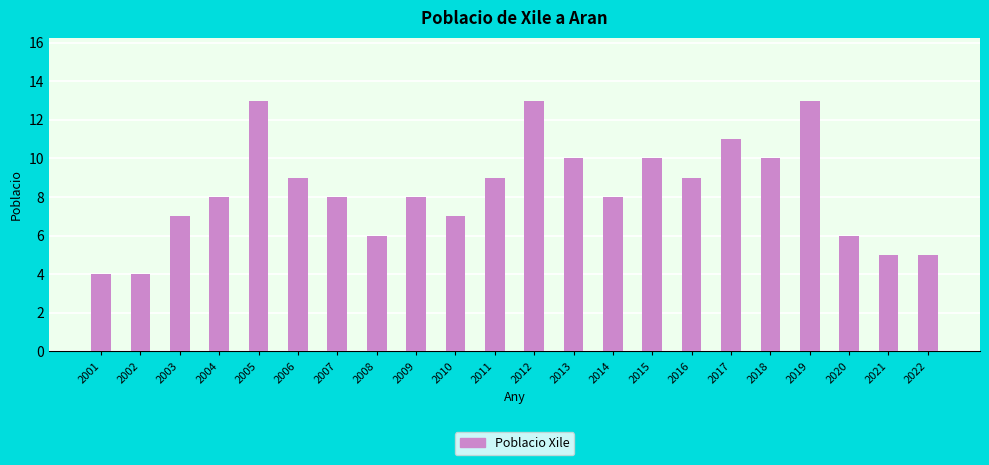

What is the minimum value shown in the chart?

4